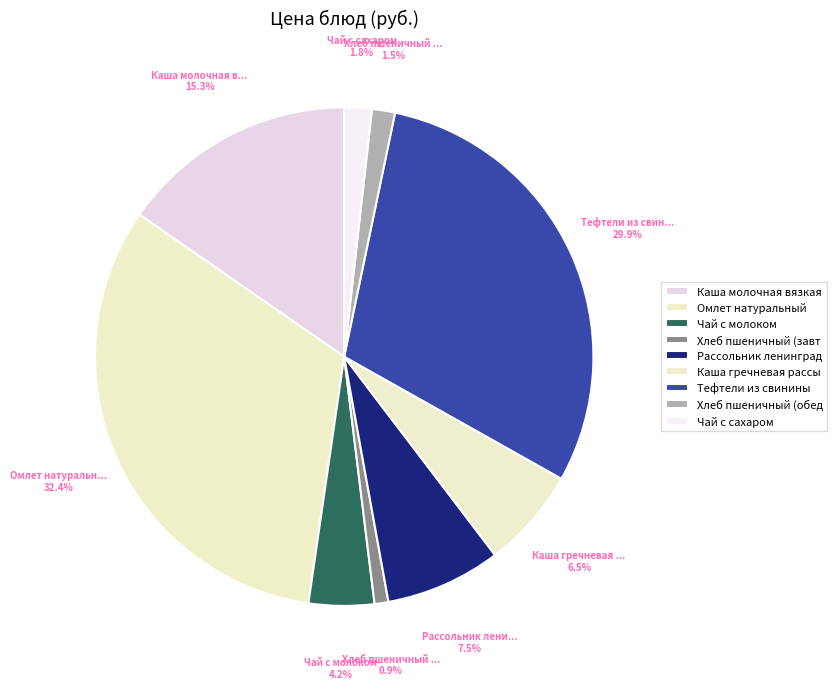

How many slices are in this pie chart?

9